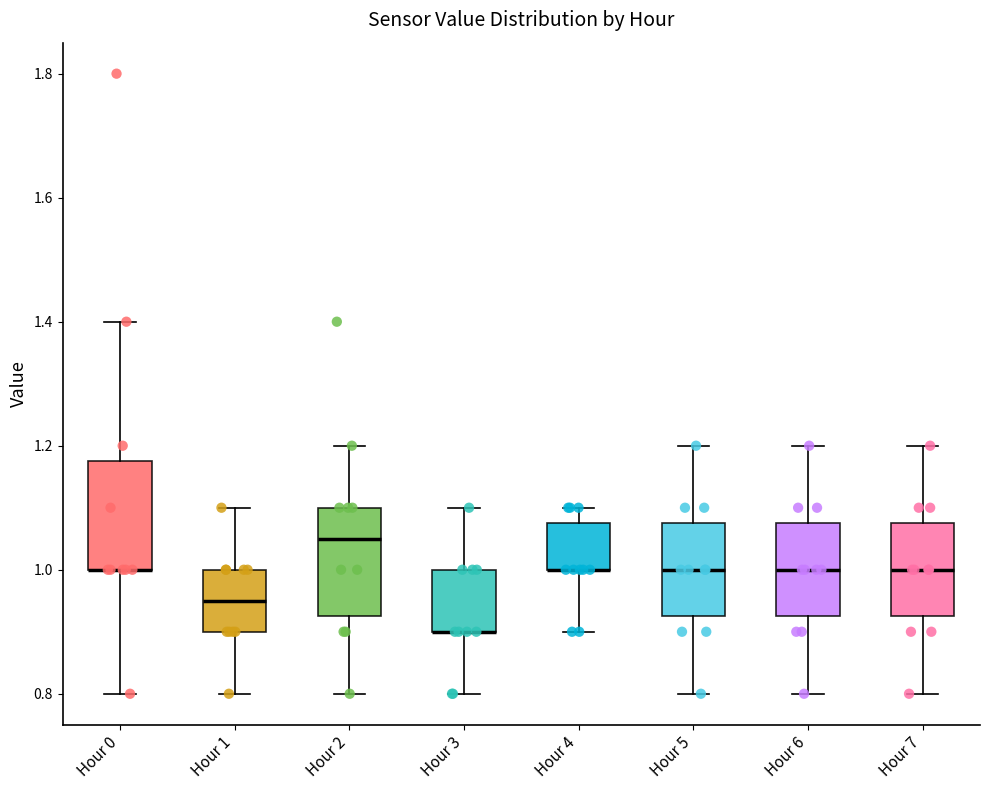

Where is the lower edge of the box for Hour 0 on the y-axis? The values are not printed on the chart, so give them approximately, as read against the axis.

1.00